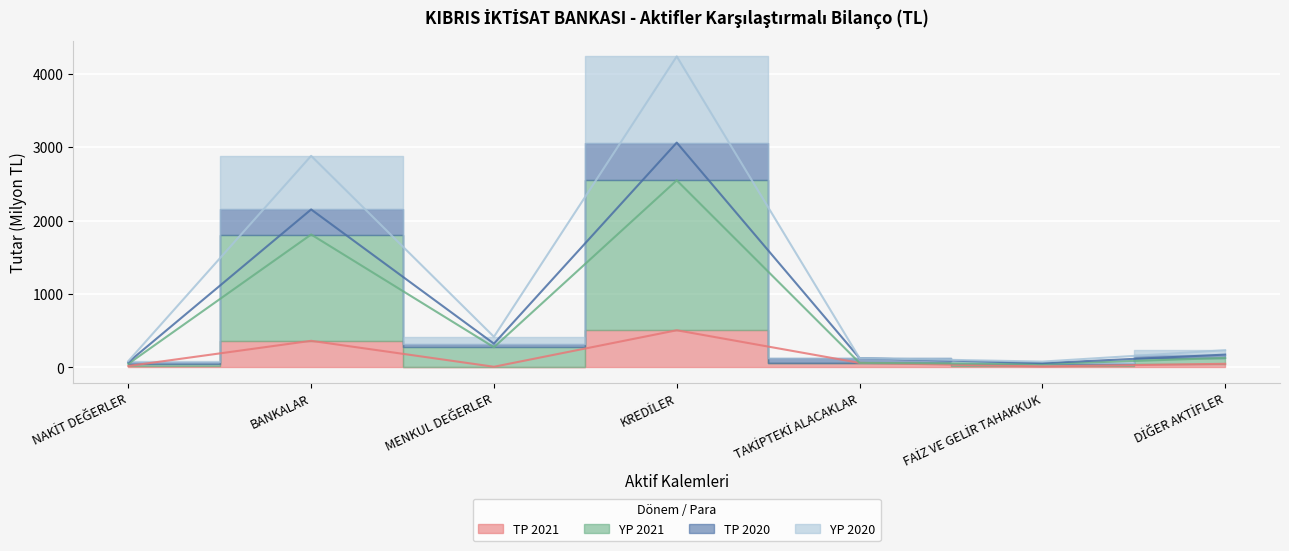

What is the sum of the TP 2021 values at NAKİT DEĞERLER and FAİZ VE GELİR TAHAKKUK?

33.8